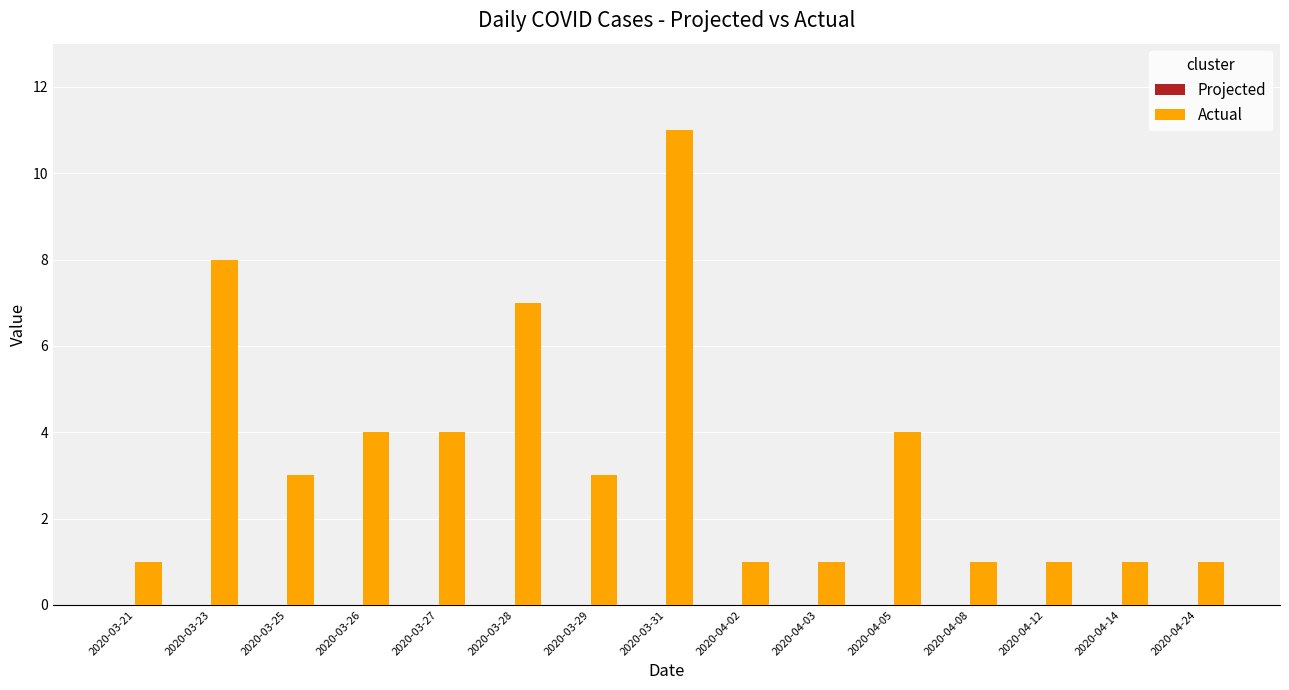

What is the change in value from 2020-03-25 to 2020-04-05?

+1